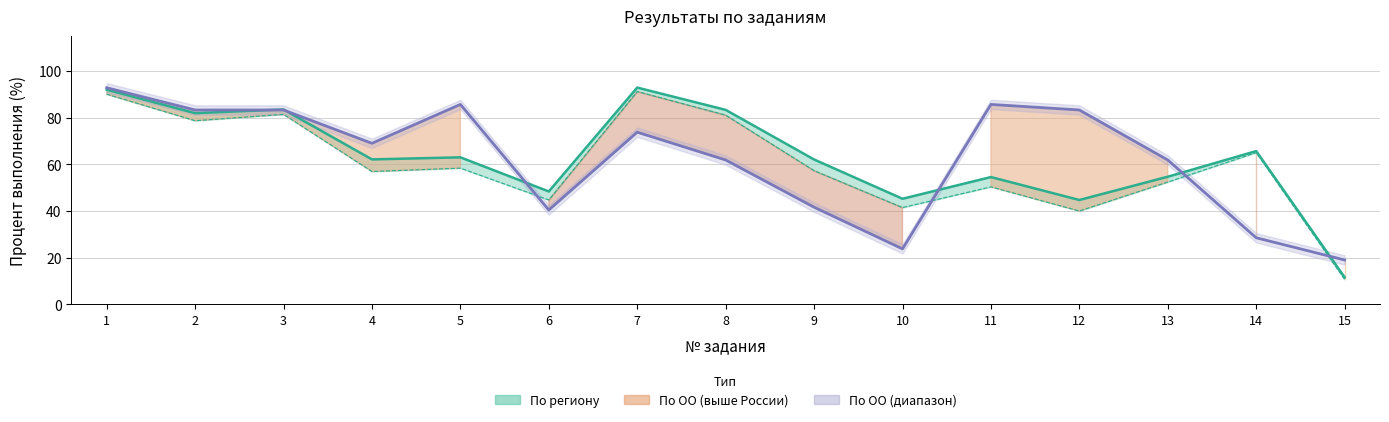

What is the total value across all series at 10?

110.6